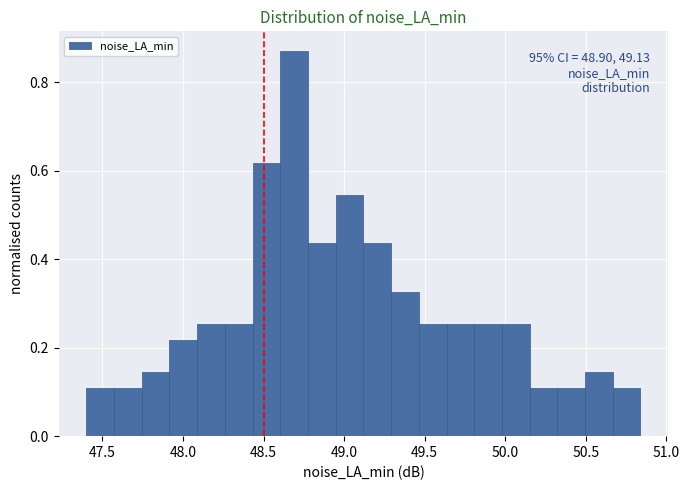

Around what value on the x-axis is the tallest bar? Give the approximate position of its centre, as read against the axis.

48.70